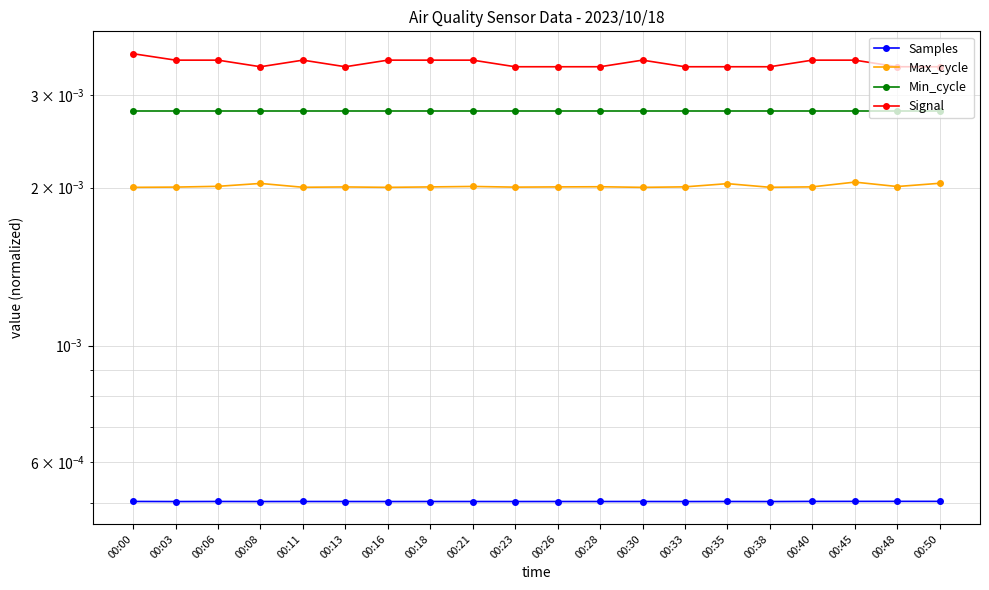

At how many categories does at least one series exceed 0?

20